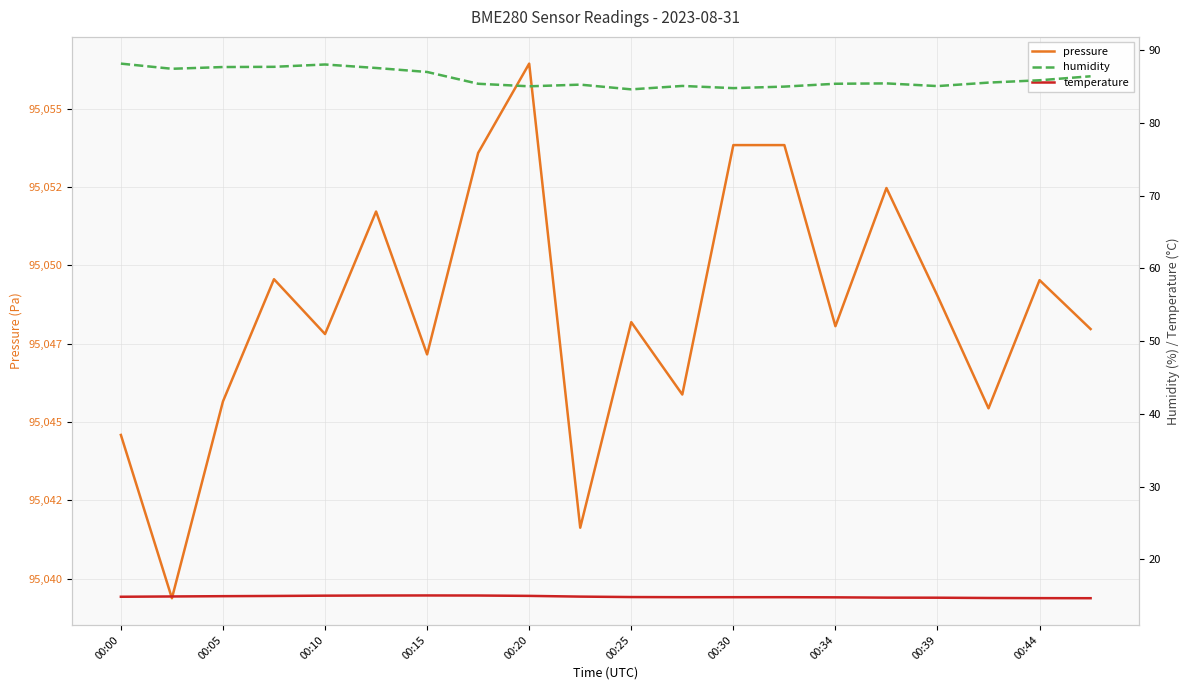

Which series has the largest total across all categories?

pressure